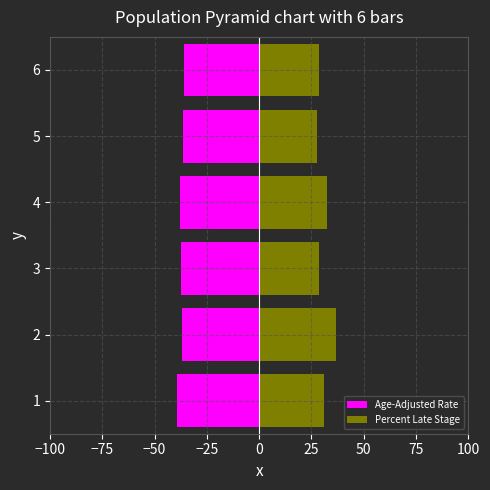

What is the difference between the maximum and minimum values in the Age-Adjusted Rate series?

3.5